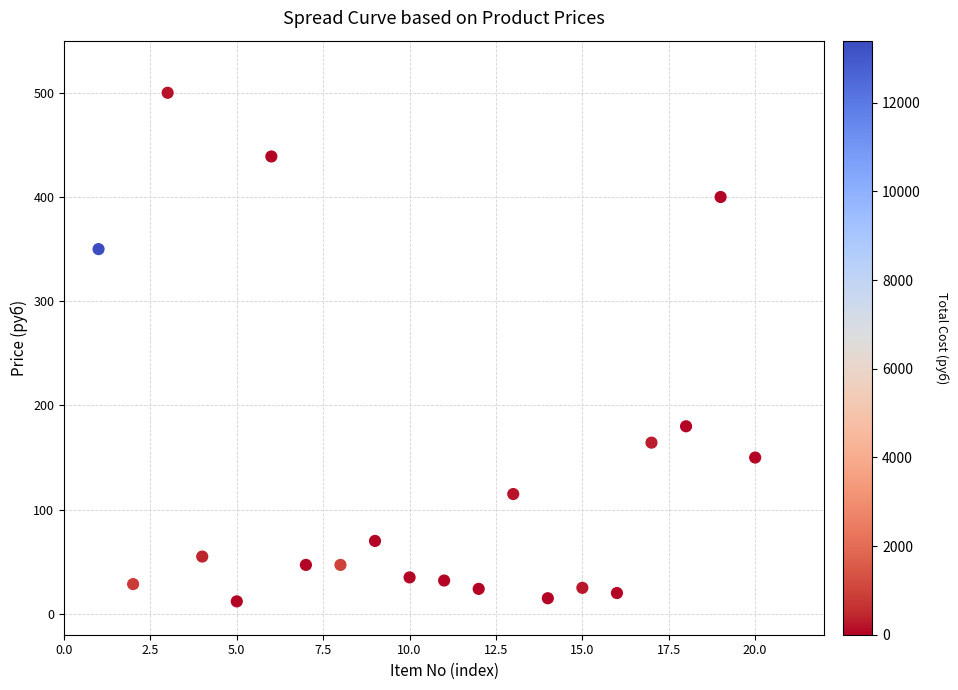

What is the range of X values (max minus min)?

19.0